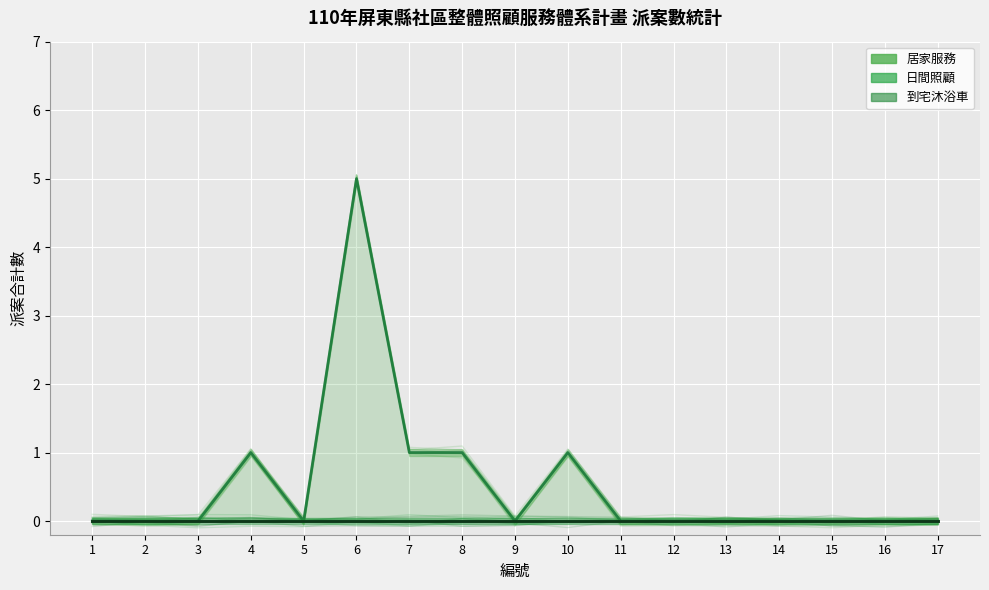

True or false: 日間照顧 and 居家服務 intersect in this chart.

False